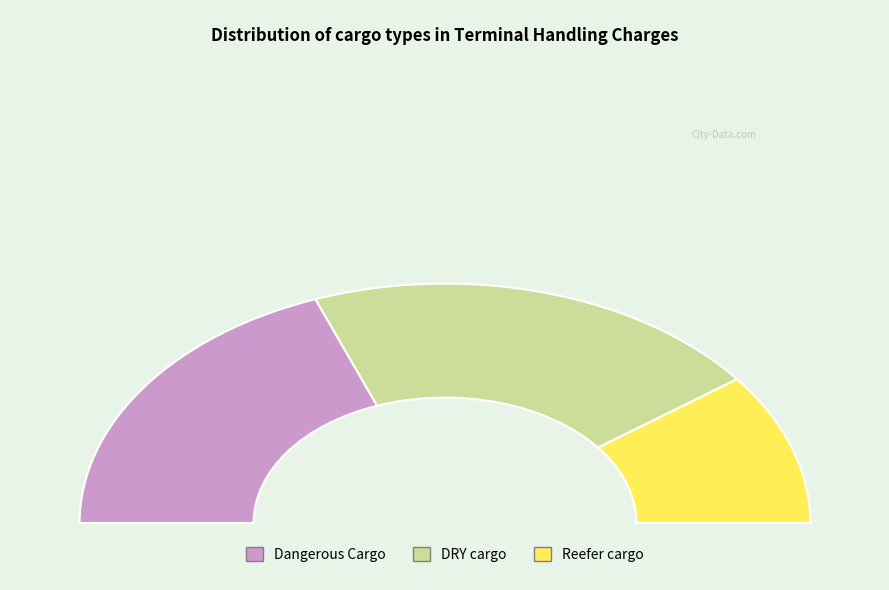

Is Reefer cargo the majority of the pie?

No